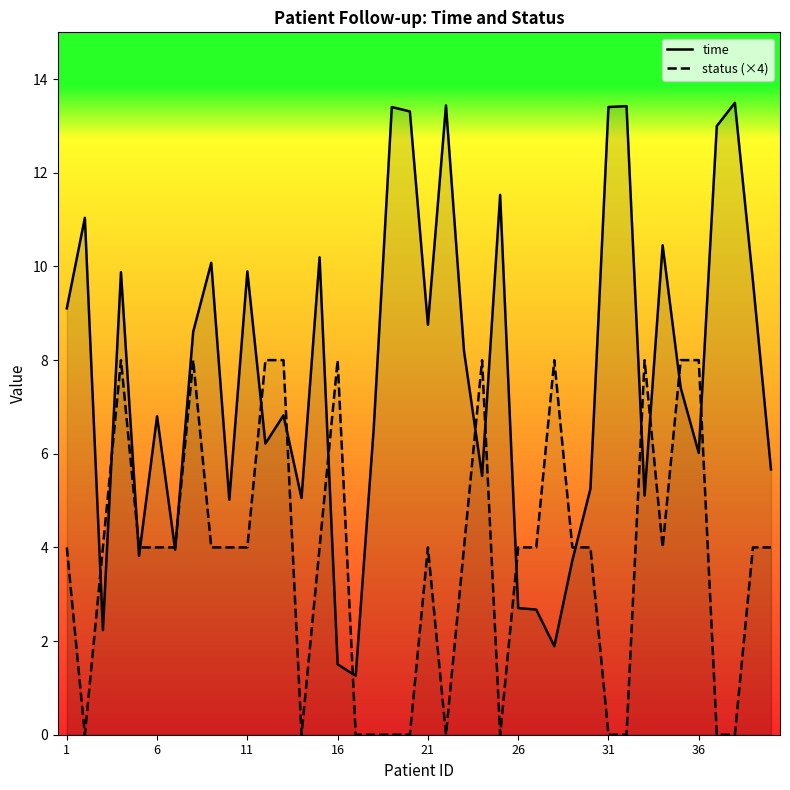

What is the total value across all series at 16?

9.5